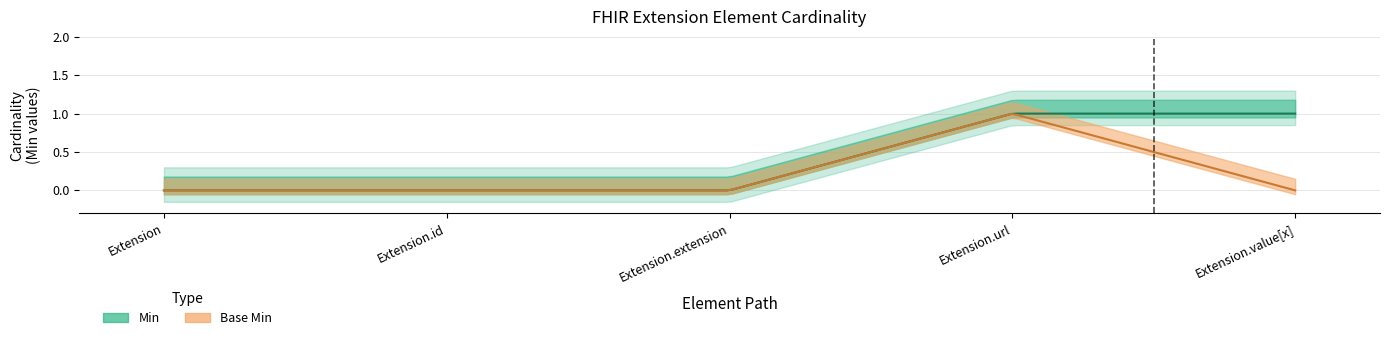

True or false: Min has more than 0 points higher than both neighbors.

False